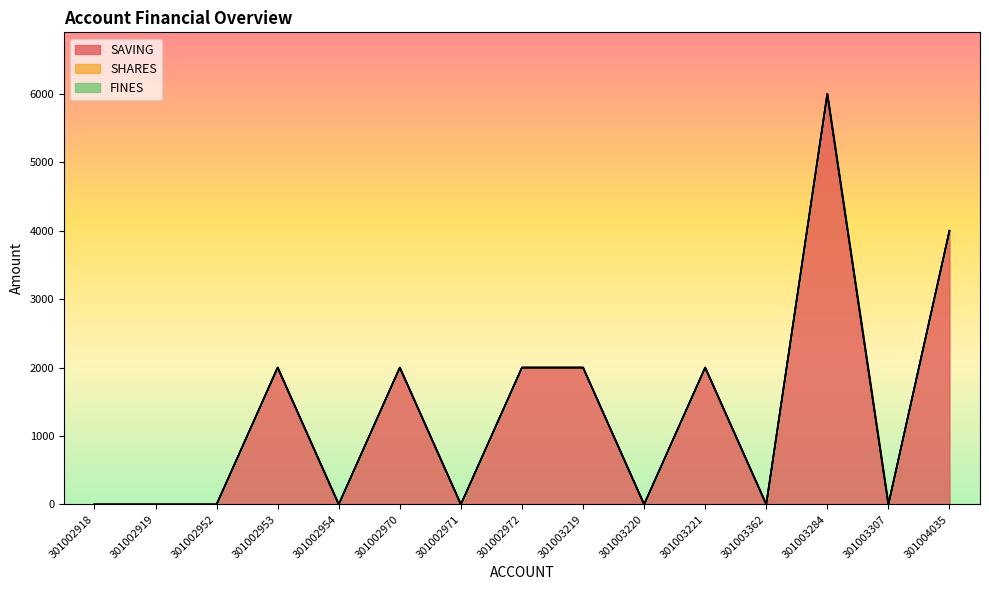

Where is FINES nearest to the value 0?

301002918